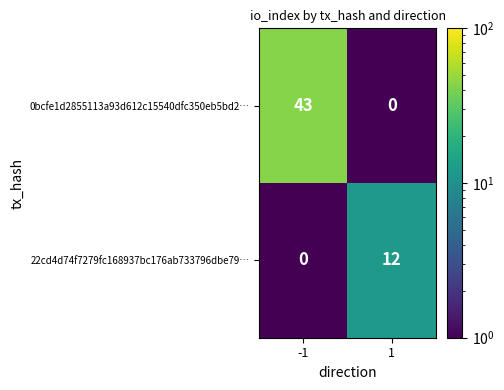

What is the maximum value shown in the chart?

43